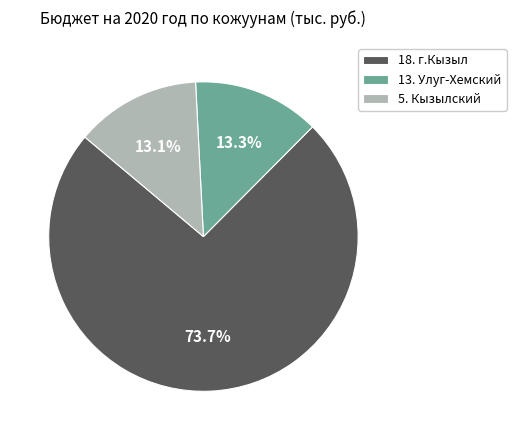

Does any single category account for the majority?

Yes